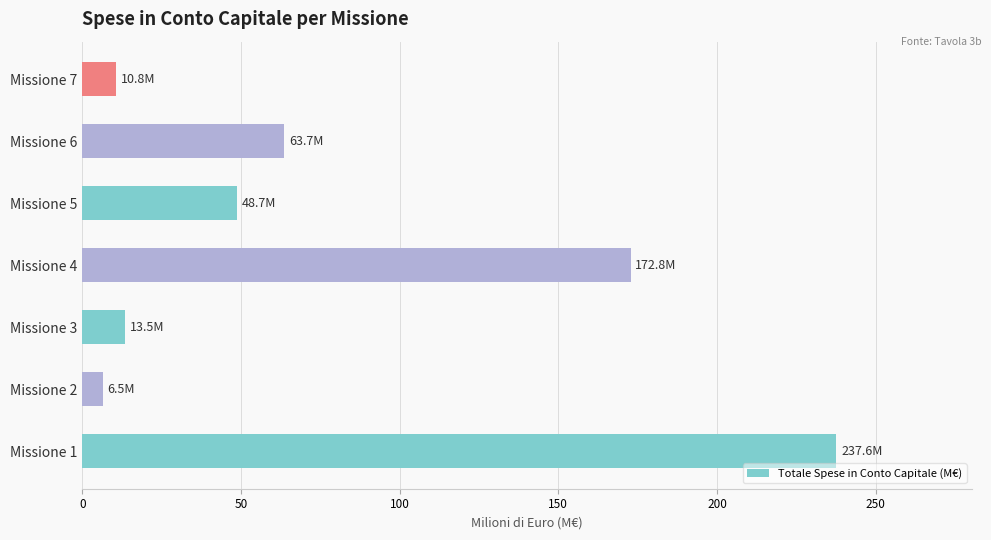

What is the difference between the maximum and second lowest values?

226.9